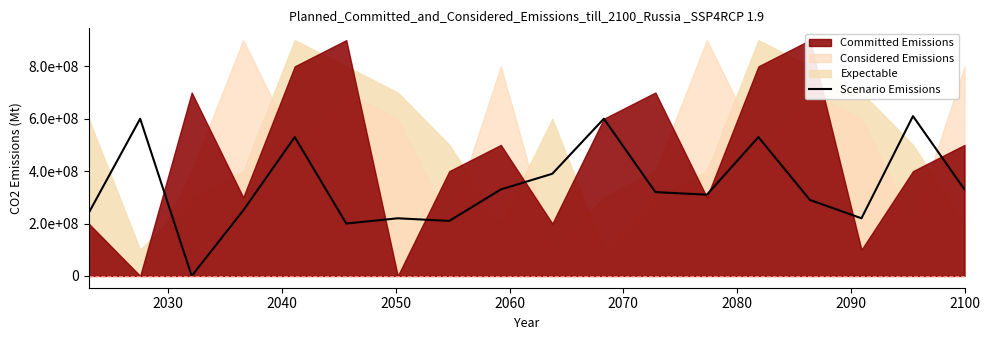

How many interior local peaks (higher than both neighbors) does the data have?

6